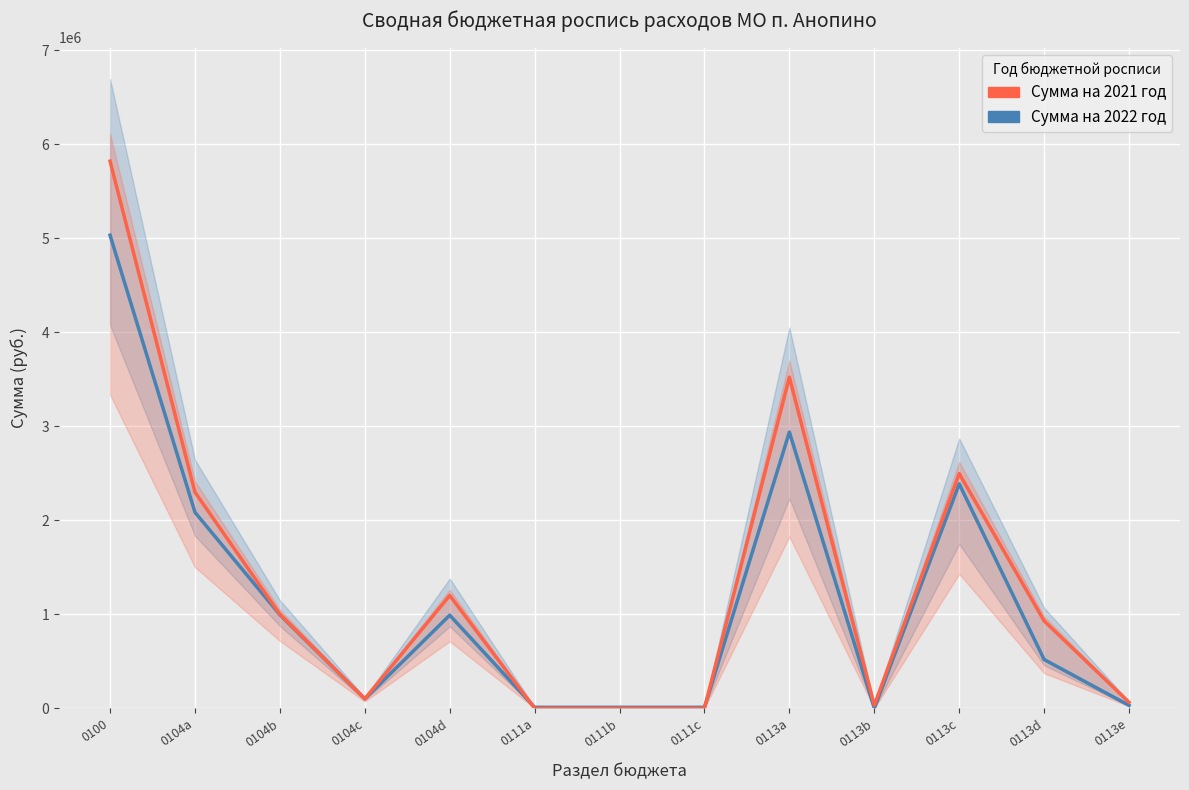

Rank the categories by Сумма на 2022 год value from lowest to highest.

0113b, 0111a, 0111b, 0111c, 0113e, 0104c, 0113d, 0104d, 0104b, 0104a, 0113c, 0113a, 0100